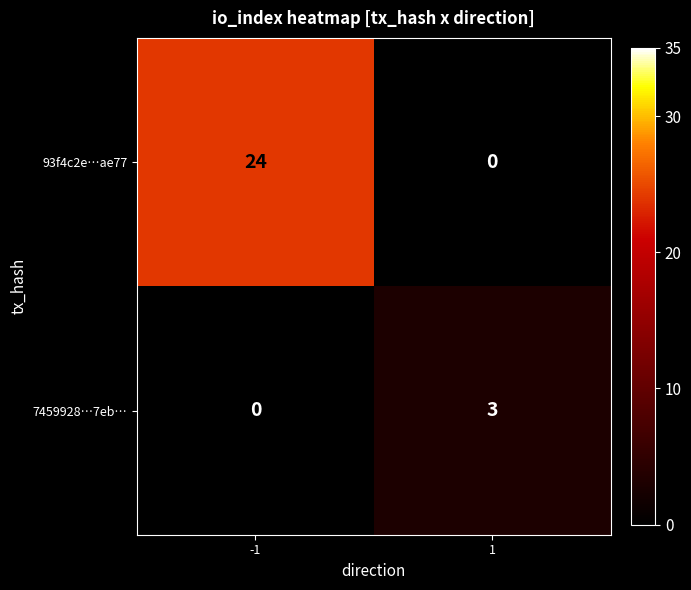

What is the maximum value for 93f4c2e…ae77?

24